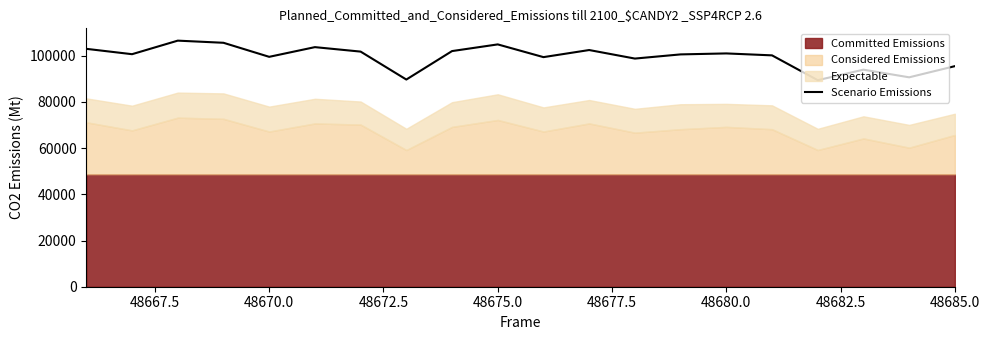

The Scenario Emissions series shows 100955 at 48680.0. True or false?

True